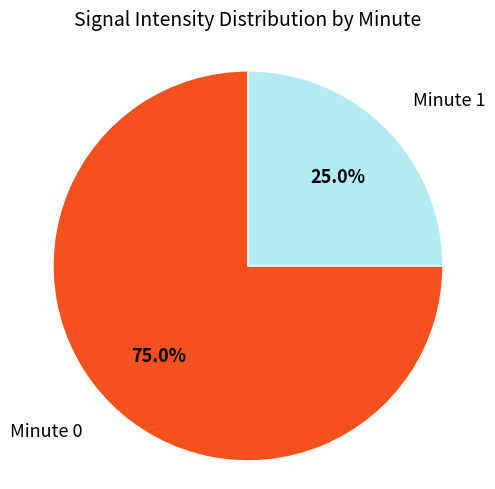

How many slices are in this pie chart?

2